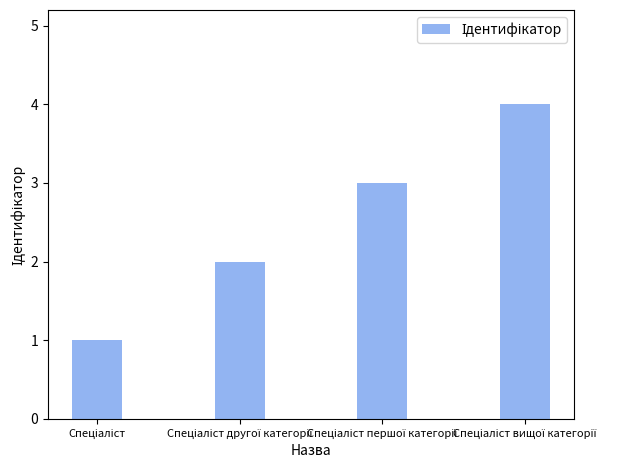

What is the maximum value shown in the chart?

4